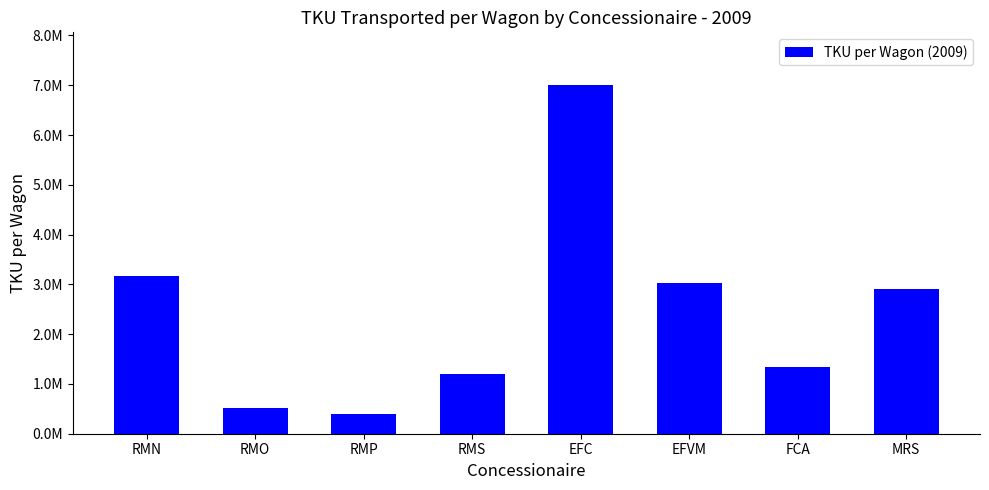

Which category has the highest value across all series?

EFC